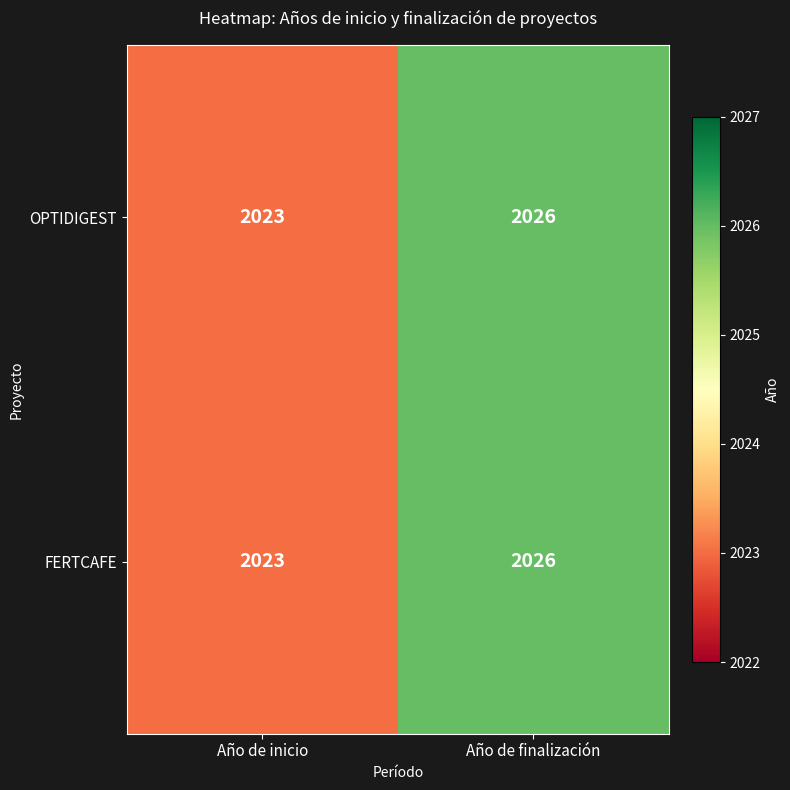

Reading left to right, extract all data points from this chart.

OPTIDIGEST: 2023	2026
FERTCAFE: 2023	2026